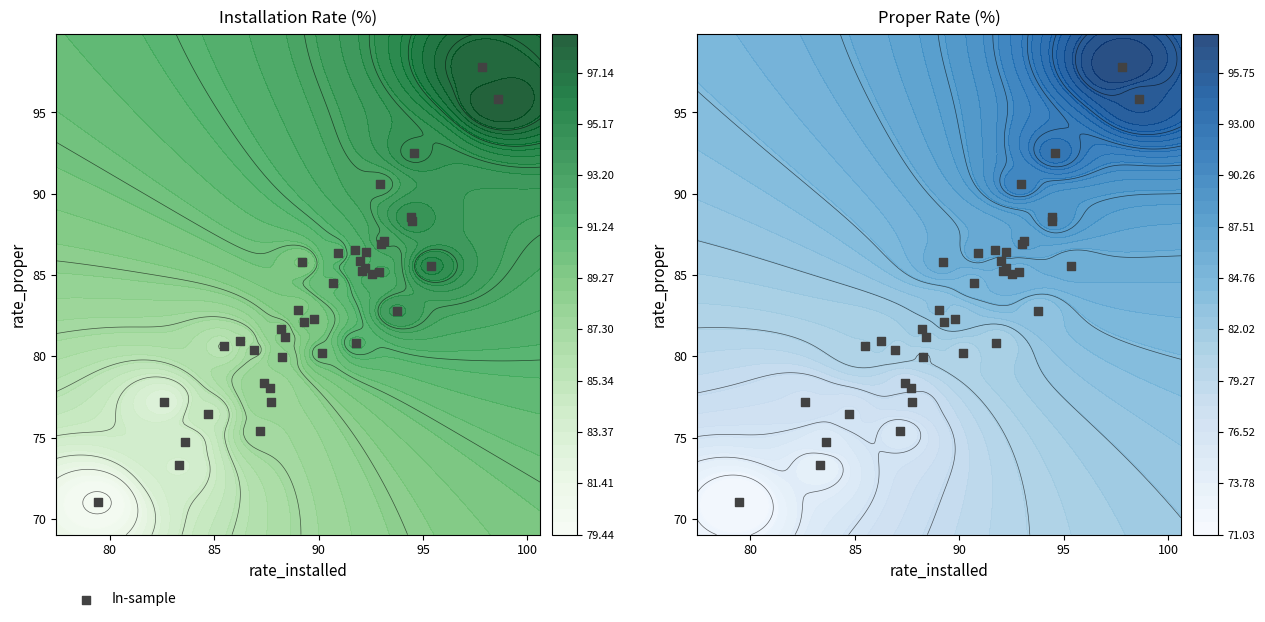

True or false: the data shows 43.1 at 80.

False